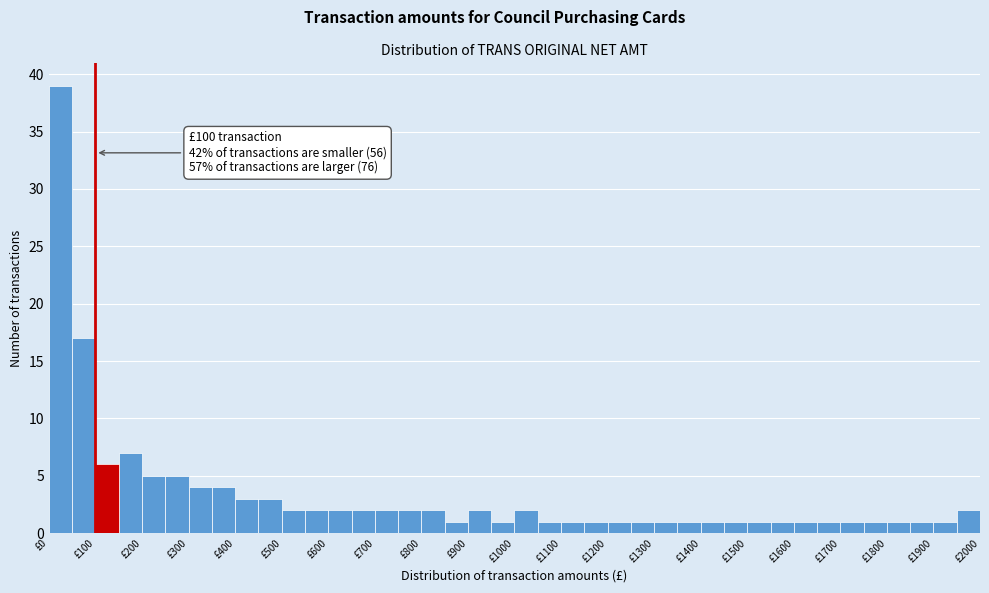

Which range on the x-axis has the tallest bar?

0 to 50